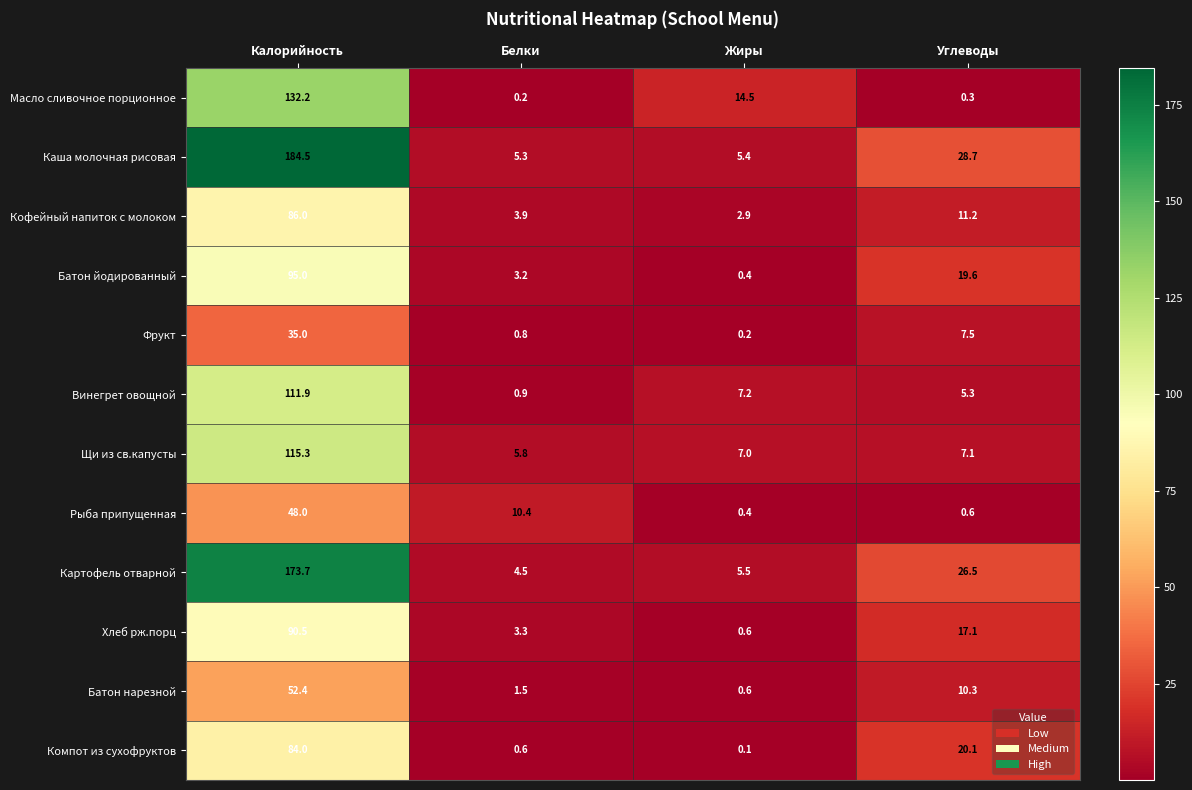

Which category has the highest value in the Батон йодированный series?

Калорийность